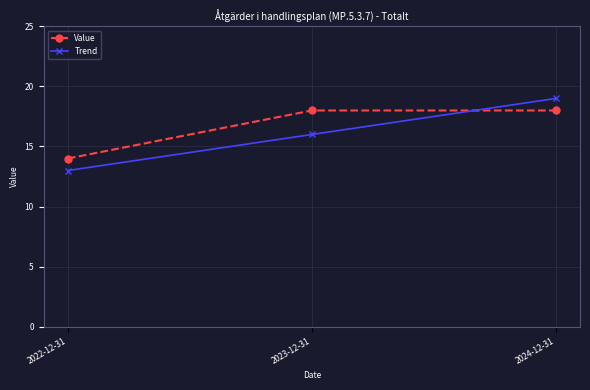

Reading right to left, extract all data points from this chart.

Value: 18	18	14
Trend: 19	16	13